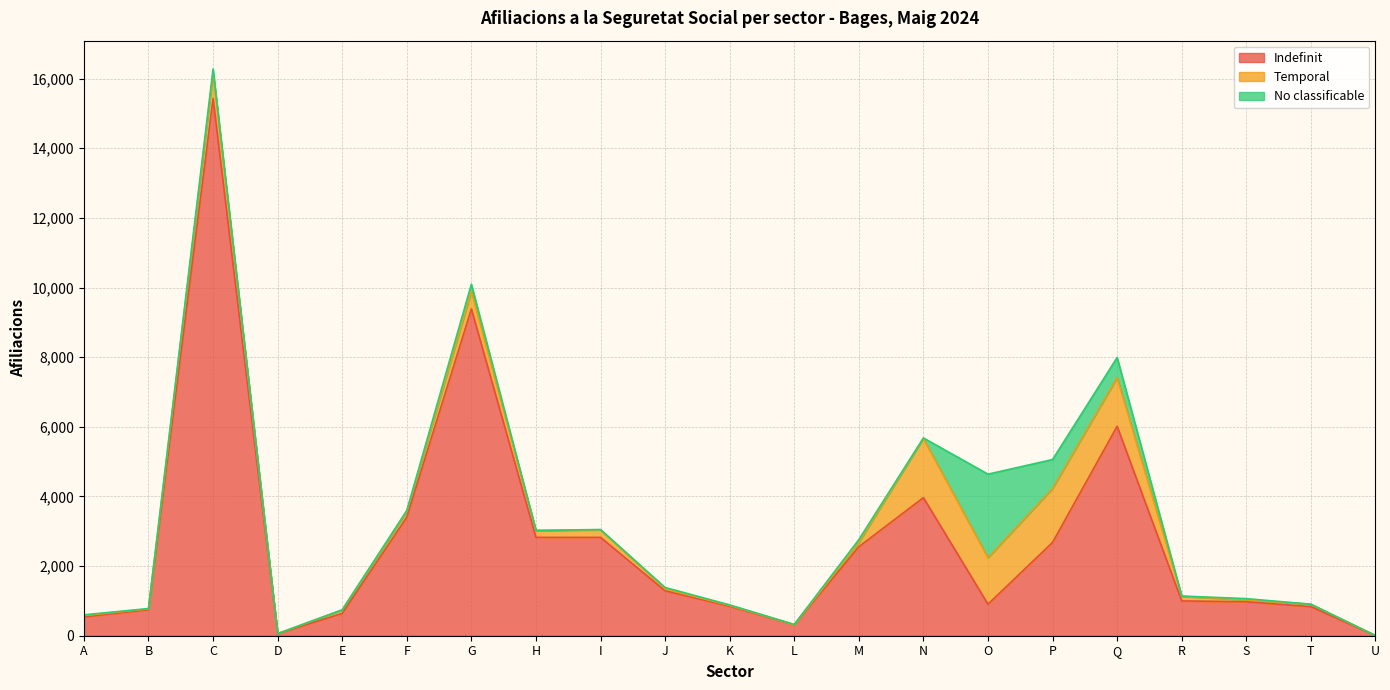

What is the difference between the Indefinit values at K and A?

305